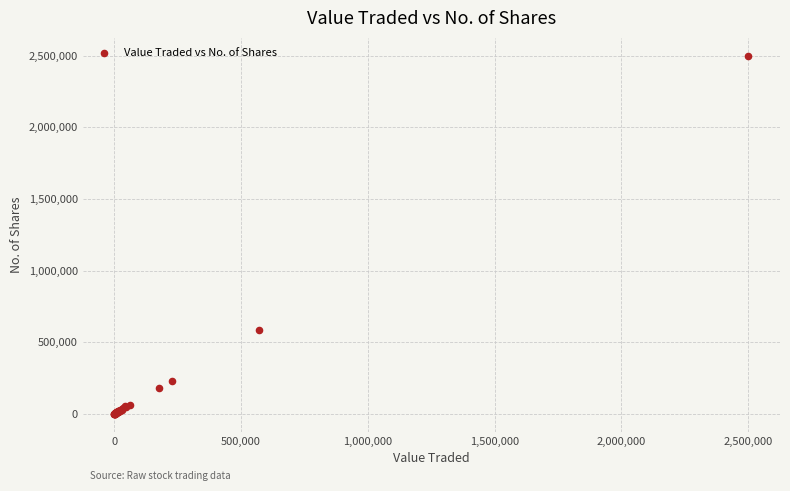

What Y value in the scatter plot is closest to 1250313?

582611